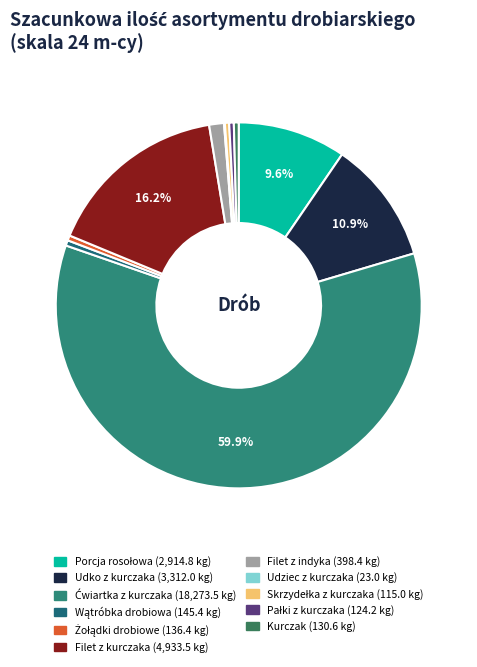

True or false: Filet z indyka accounts for 1% of the total.

True